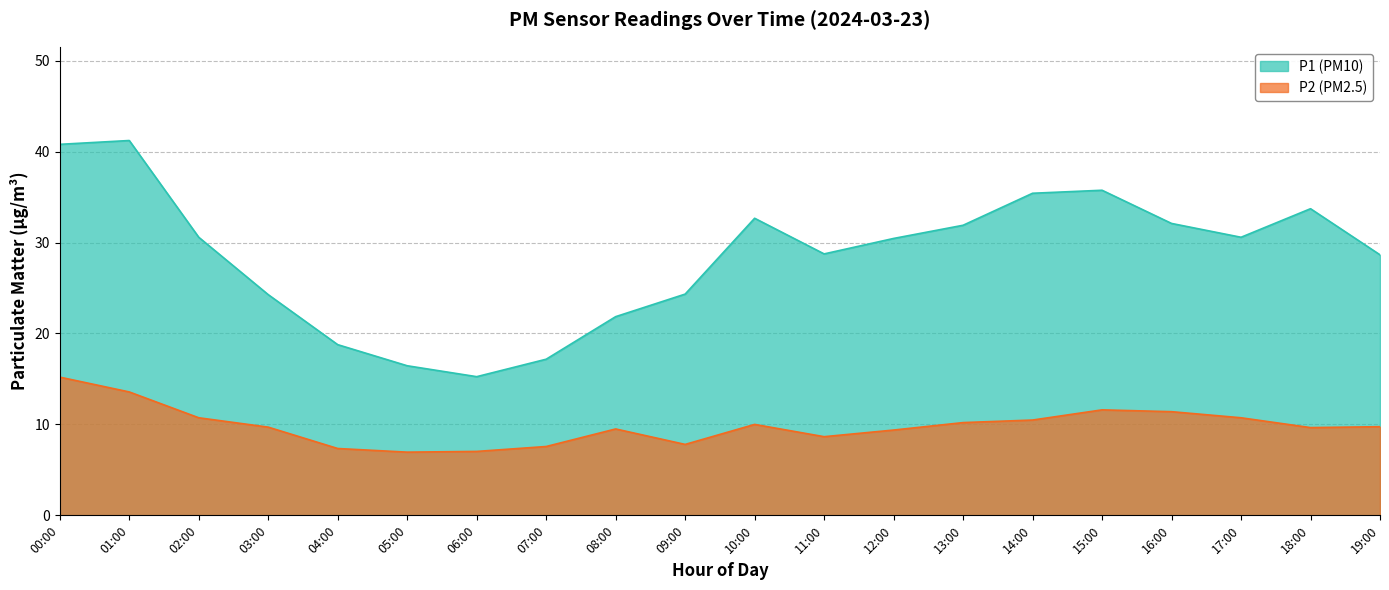

True or false: P1 has more than 1 points higher than both neighbors.

True